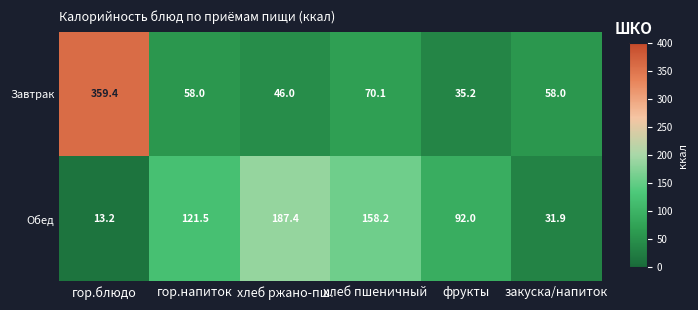

List the series in order of their peak value, lowest first.

Обед, Завтрак